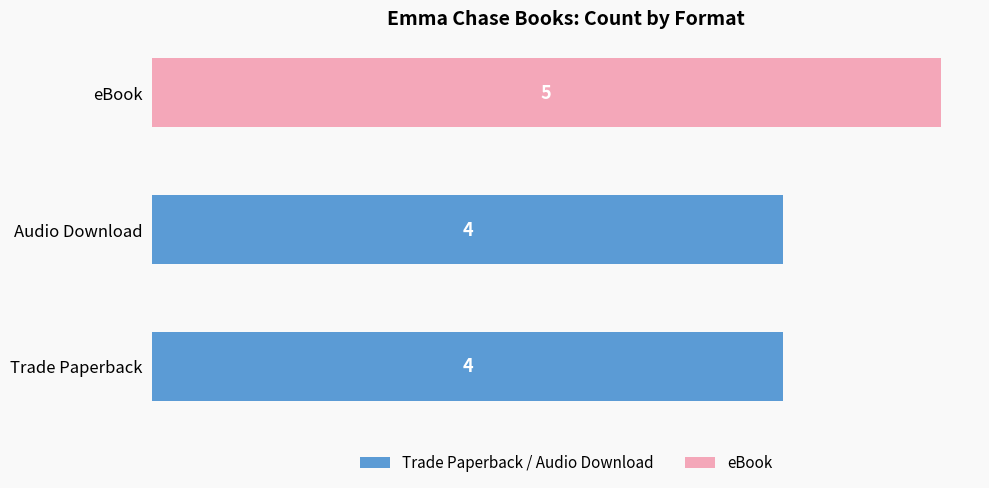

Count the values in the range 4 to 5.

3